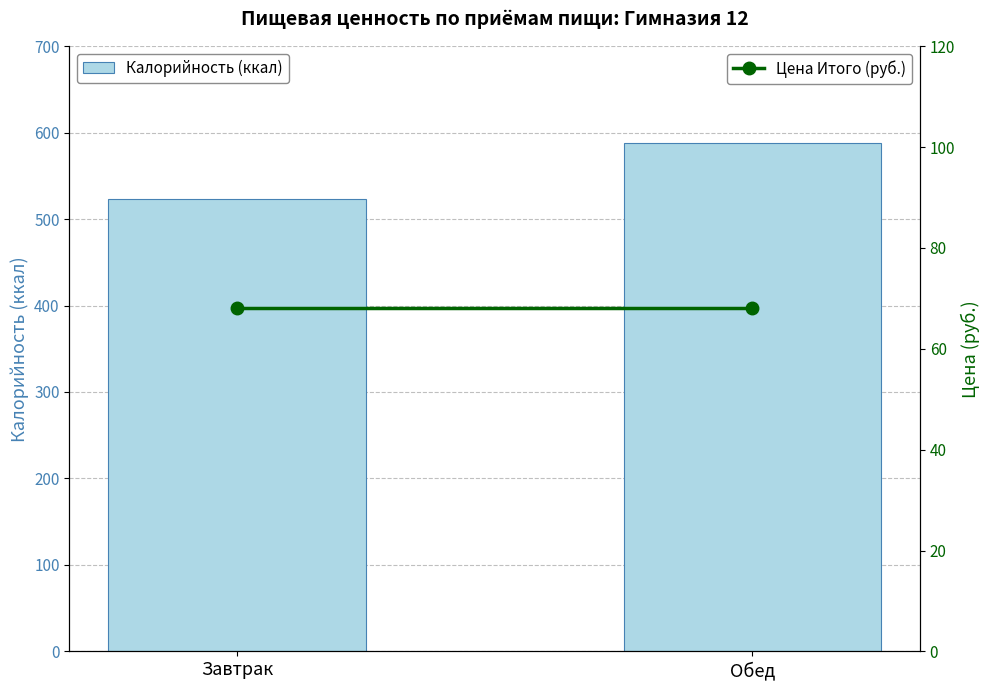

Between Завтрак and Обед, which series saw the biggest shift?

Калорийность (ккал)